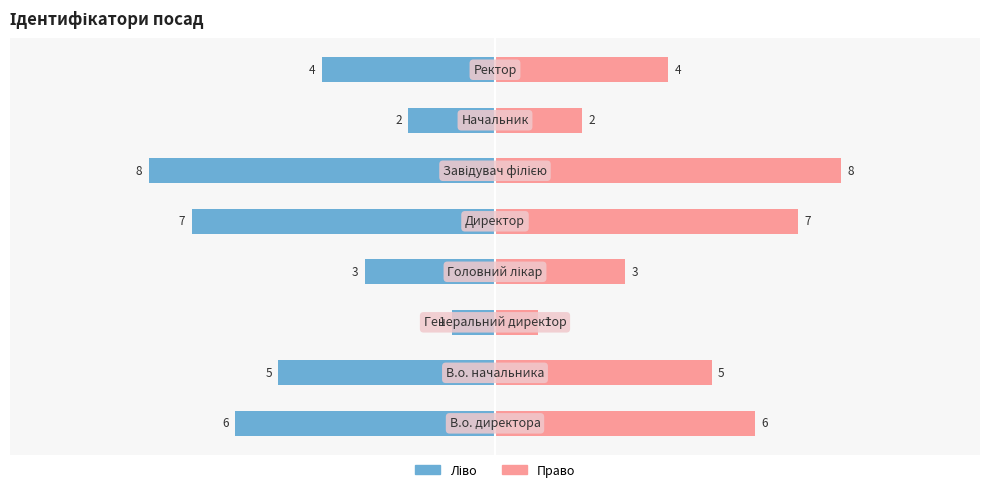

Reading left to right, list all the values displayed in this chart.

Ідентифікатор (ліво): 0=-6	1=-5	2=-1	3=-3	4=-7	5=-8	6=-2	7=-4
Ідентифікатор (право): 0=6	1=5	2=1	3=3	4=7	5=8	6=2	7=4